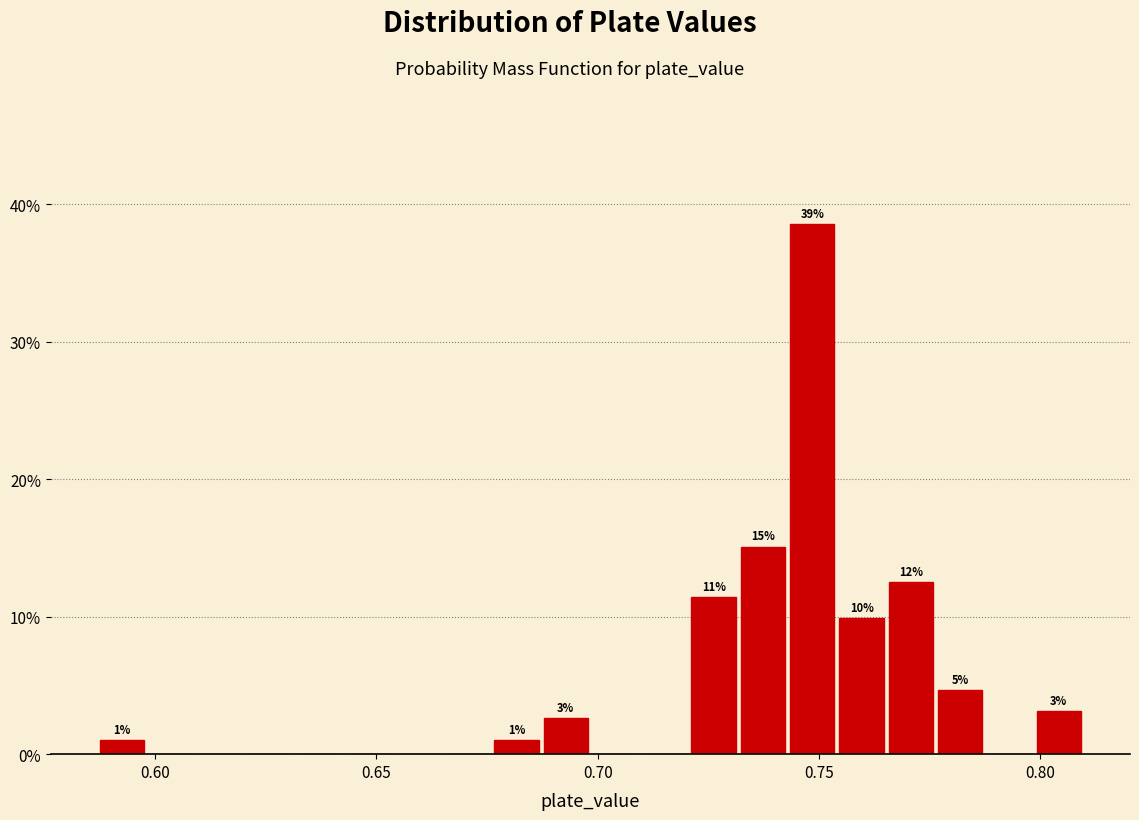

Around what value on the x-axis is the tallest bar? Give the approximate position of its centre, as read against the axis.

0.750